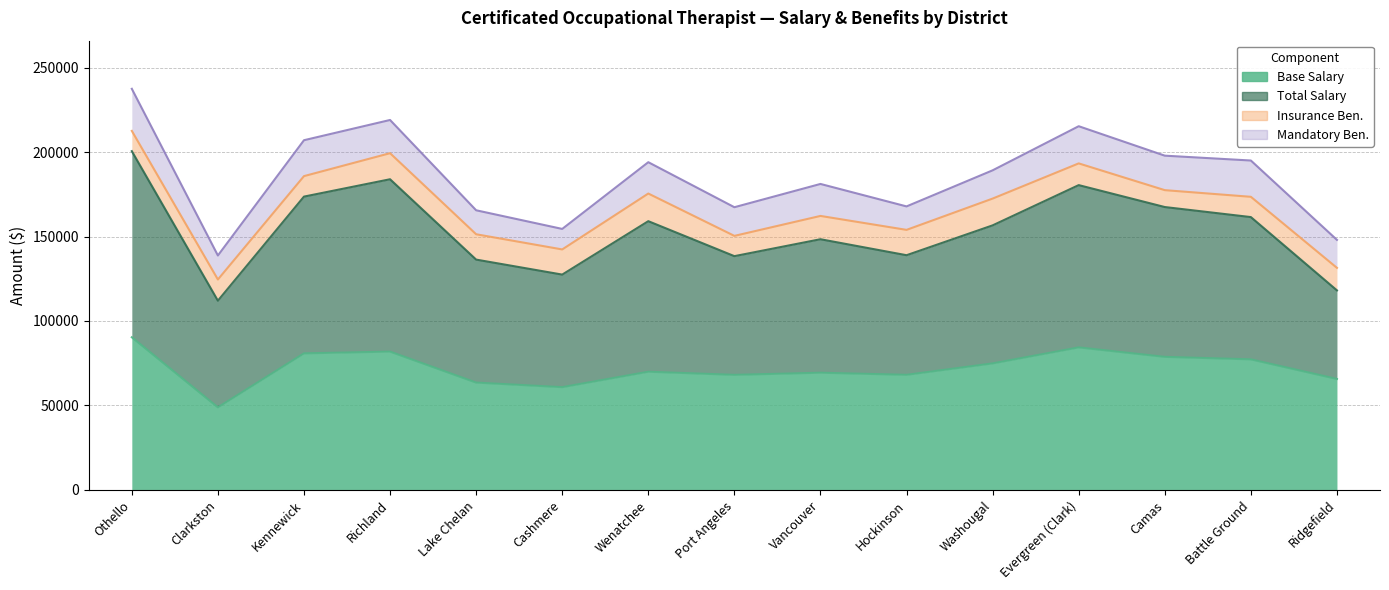

What position from the right is Ridgefield?

1